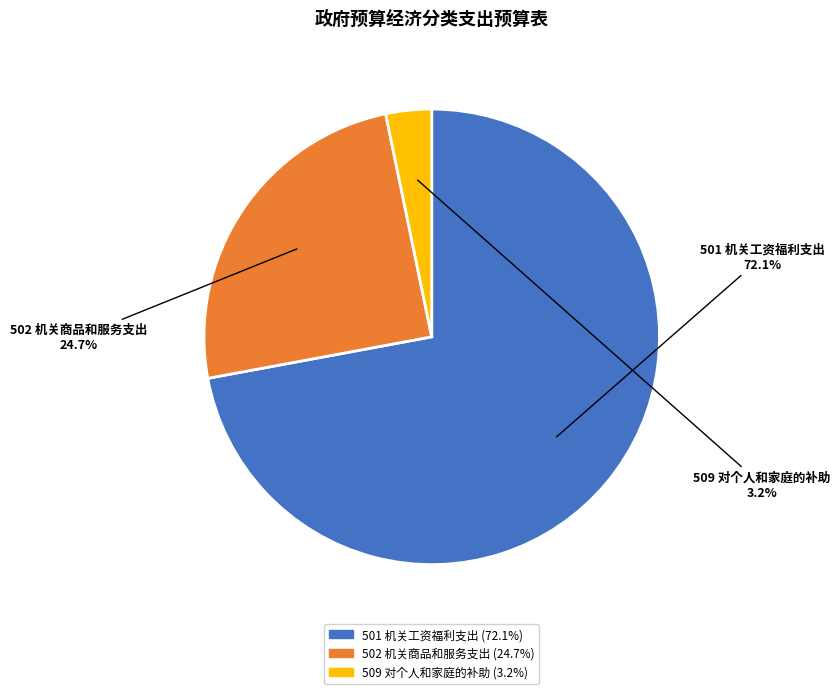

Count the number of slices in the pie.

3